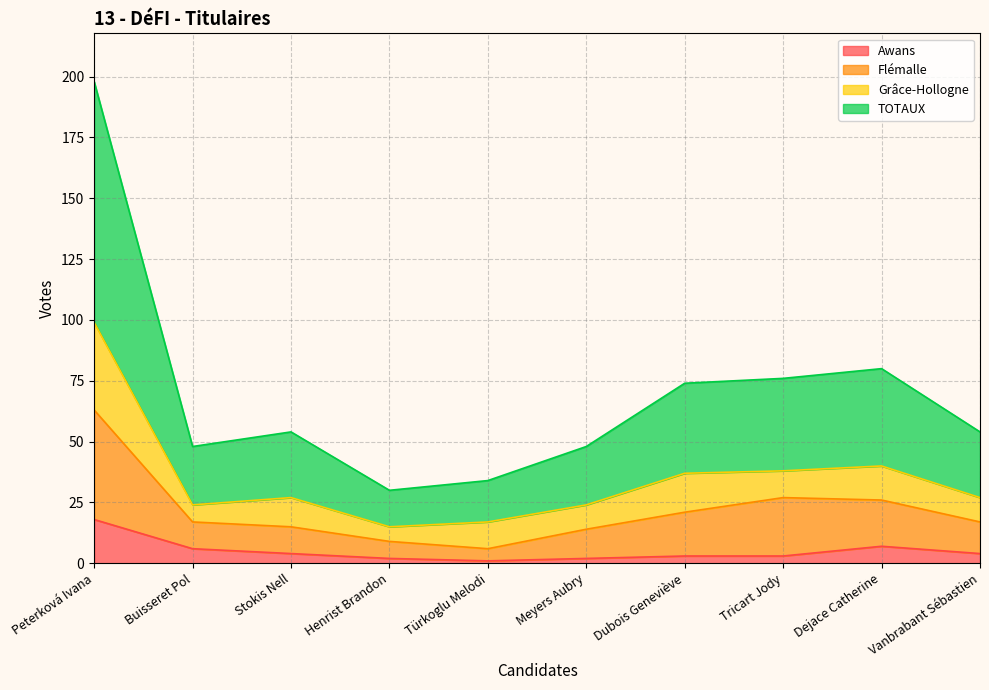

At which category is the sum across all series the highest?

Peterková Ivana